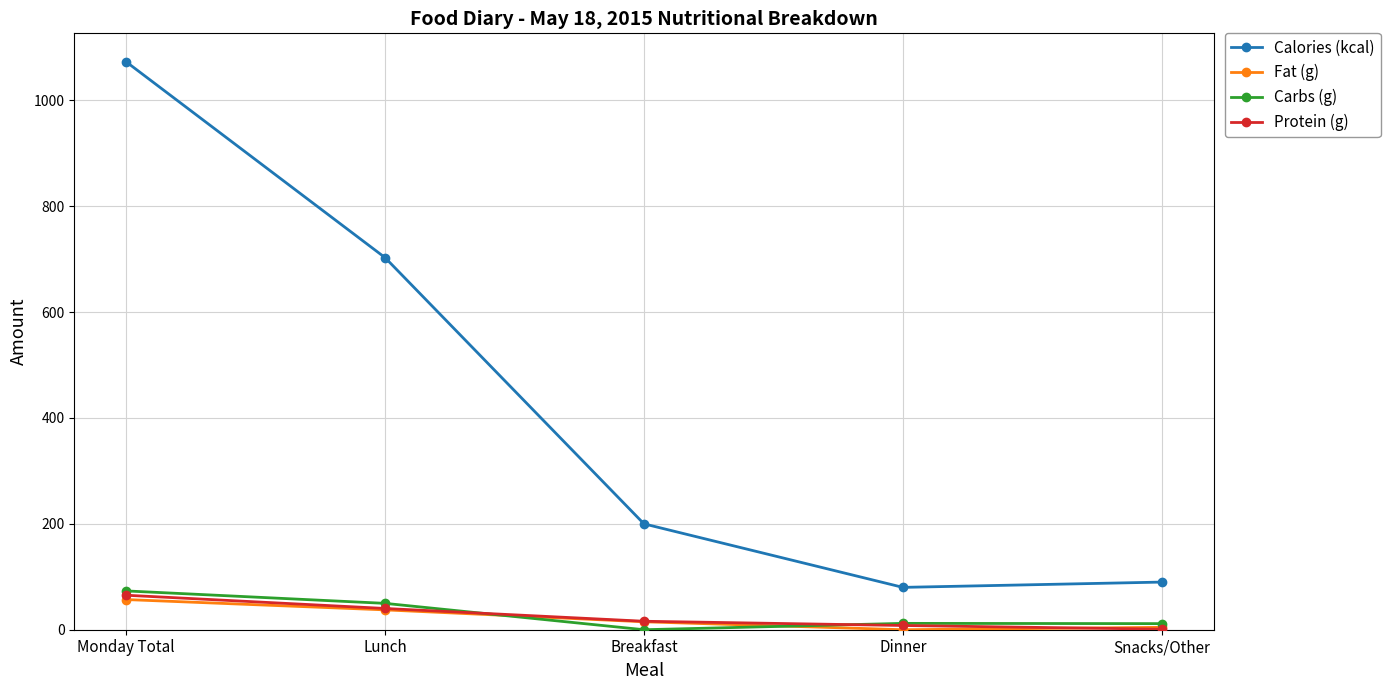

True or false: Fat (g) and Calories (kcal) intersect in this chart.

False